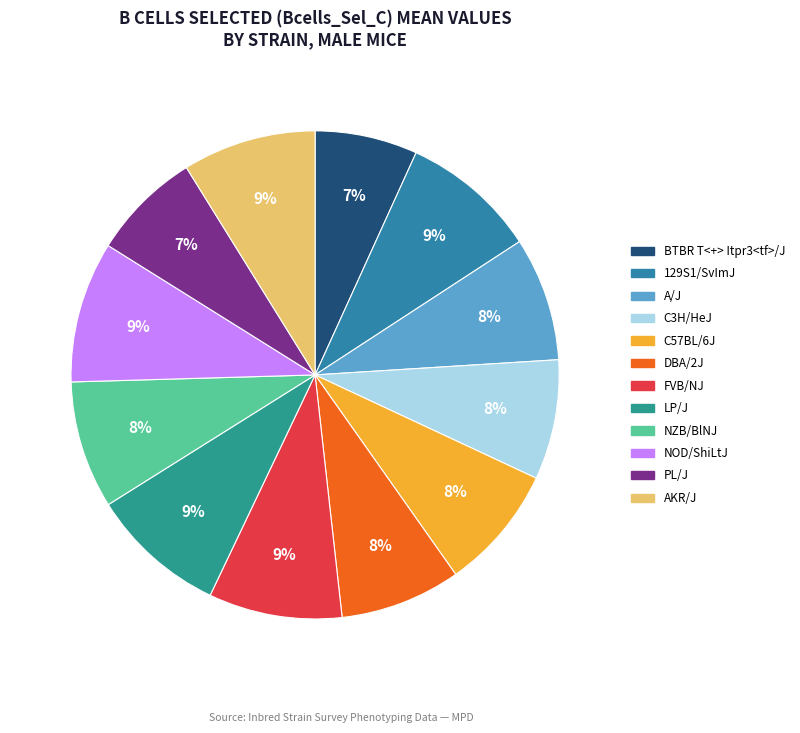

To the nearest percent, what percentage of the pie is C3H/HeJ?

8%